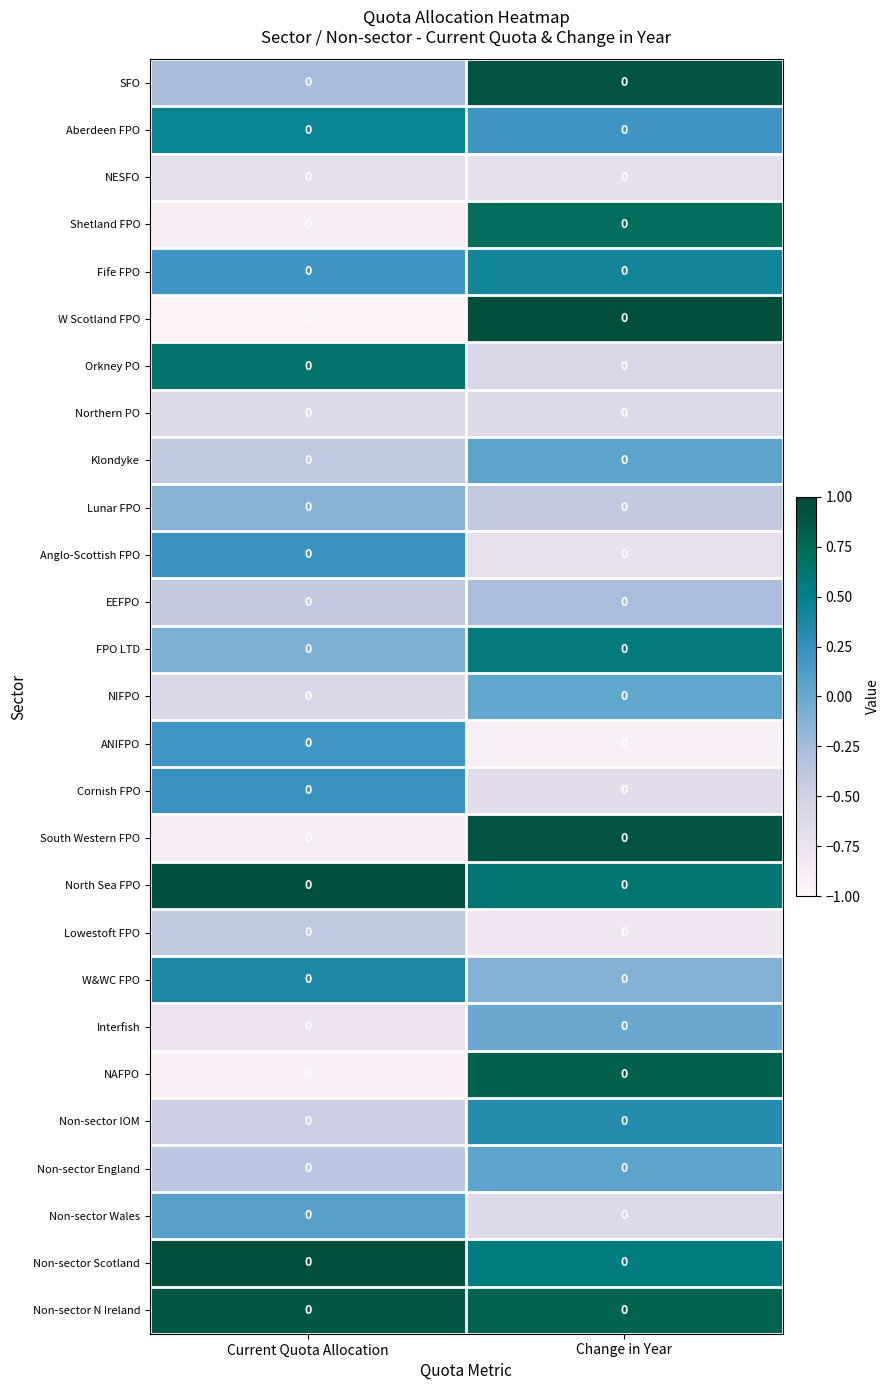

Reading left to right, extract all data points from this chart.

SFO: Current Quota Allocation=0.0	Change in Year=0.0
Aberdeen FPO: Current Quota Allocation=0.0	Change in Year=0.0
NESFO: Current Quota Allocation=0.0	Change in Year=0.0
Shetland FPO: Current Quota Allocation=0.0	Change in Year=0.0
Fife FPO: Current Quota Allocation=0.0	Change in Year=0.0
W Scotland FPO: Current Quota Allocation=0.0	Change in Year=0.0
Orkney PO: Current Quota Allocation=0.0	Change in Year=0.0
Northern PO: Current Quota Allocation=0.0	Change in Year=0.0
Klondyke: Current Quota Allocation=0.0	Change in Year=0.0
Lunar FPO: Current Quota Allocation=0.0	Change in Year=0.0
Anglo-Scottish FPO: Current Quota Allocation=0.0	Change in Year=0.0
EEFPO: Current Quota Allocation=0.0	Change in Year=0.0
FPO LTD: Current Quota Allocation=0.0	Change in Year=0.0
NIFPO: Current Quota Allocation=0.0	Change in Year=0.0
ANIFPO: Current Quota Allocation=0.0	Change in Year=0.0
Cornish FPO: Current Quota Allocation=0.0	Change in Year=0.0
South Western FPO: Current Quota Allocation=0.0	Change in Year=0.0
North Sea FPO: Current Quota Allocation=0.0	Change in Year=0.0
Lowestoft FPO: Current Quota Allocation=0.0	Change in Year=0.0
W&WC FPO: Current Quota Allocation=0.0	Change in Year=0.0
Interfish: Current Quota Allocation=0.0	Change in Year=0.0
NAFPO: Current Quota Allocation=0.0	Change in Year=0.0
Non-sector IOM: Current Quota Allocation=0.0	Change in Year=0.0
Non-sector England: Current Quota Allocation=0.0	Change in Year=0.0
Non-sector Wales: Current Quota Allocation=0.0	Change in Year=0.0
Non-sector Scotland: Current Quota Allocation=0.0	Change in Year=0.0
Non-sector N Ireland: Current Quota Allocation=0.0	Change in Year=0.0